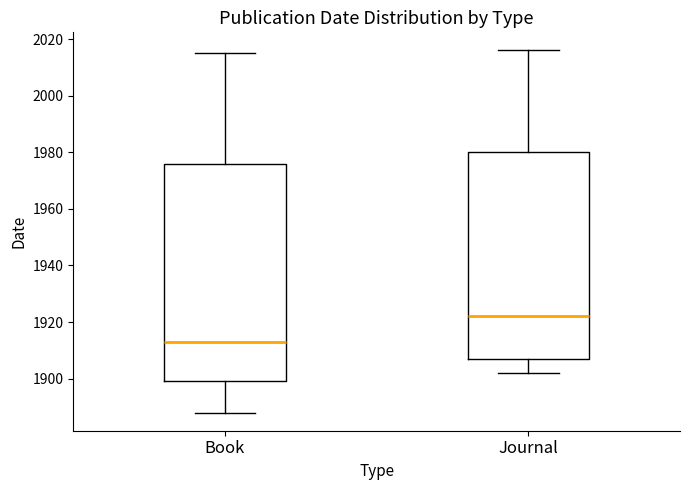

Which box's median line is the highest?

Journal